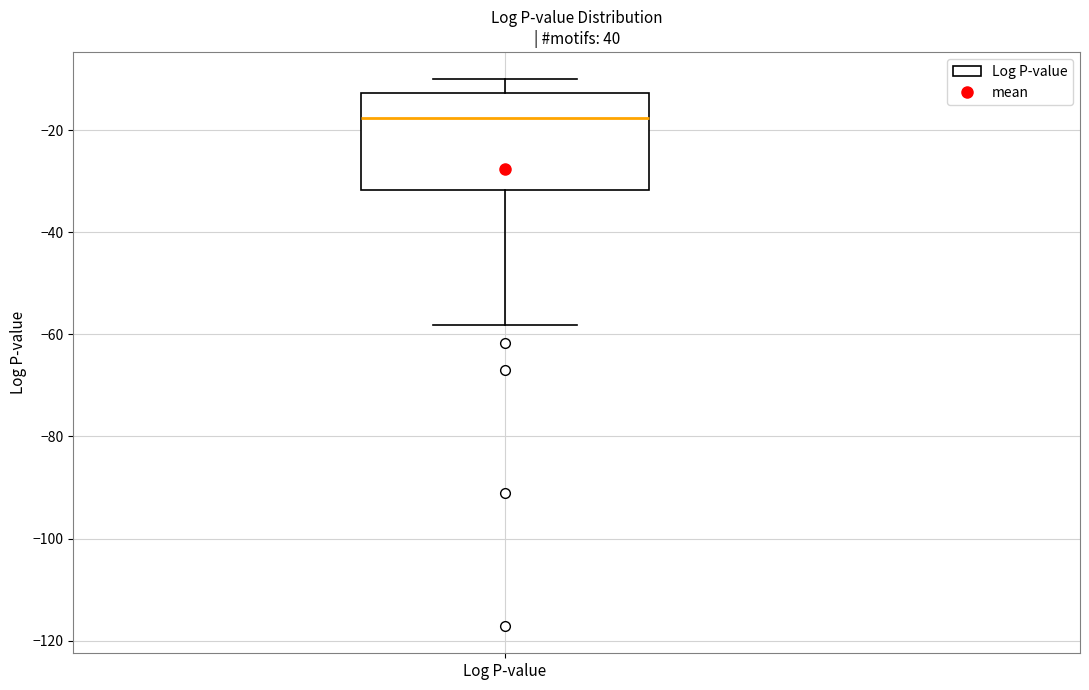

Read this box plot against the y-axis: the position of the median line, the range covered by the box, and the ends of both whiskers. The values are not printed on the chart, so give them approximately, as read against the axis.

median -18, box -32 to -12, whiskers -58 to -10